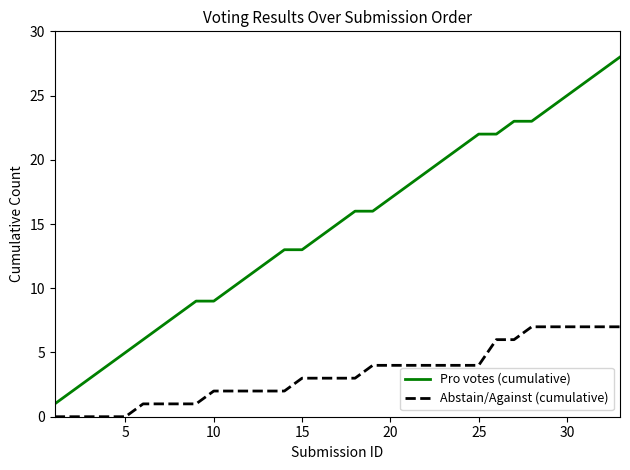

Which series has the largest total across all categories?

Pro votes (cumulative)